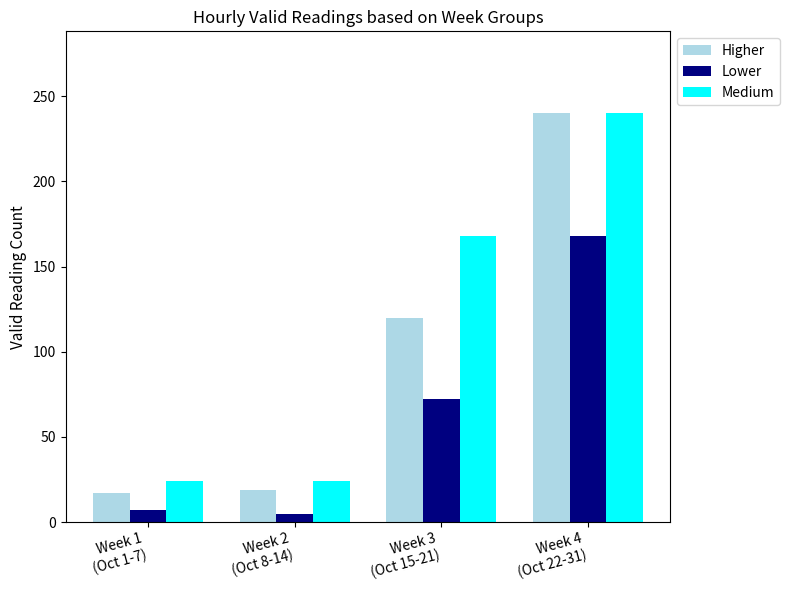

What is the sum of the Higher values at Week 3
(Oct 15-21) and Week 4
(Oct 22-31)?

360